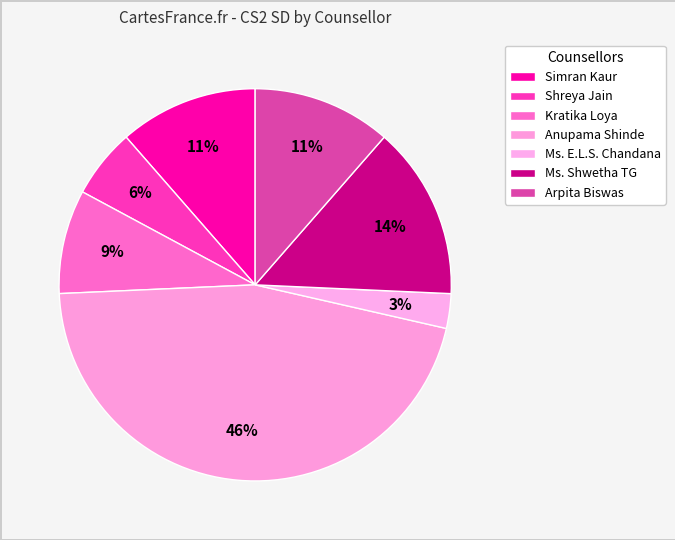

Is Anupama Shinde the majority of the pie?

No